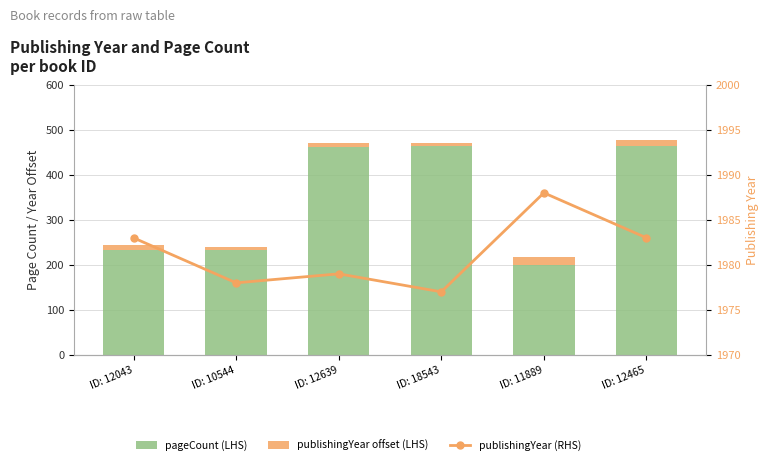

Count the number of categories in the chart.

6